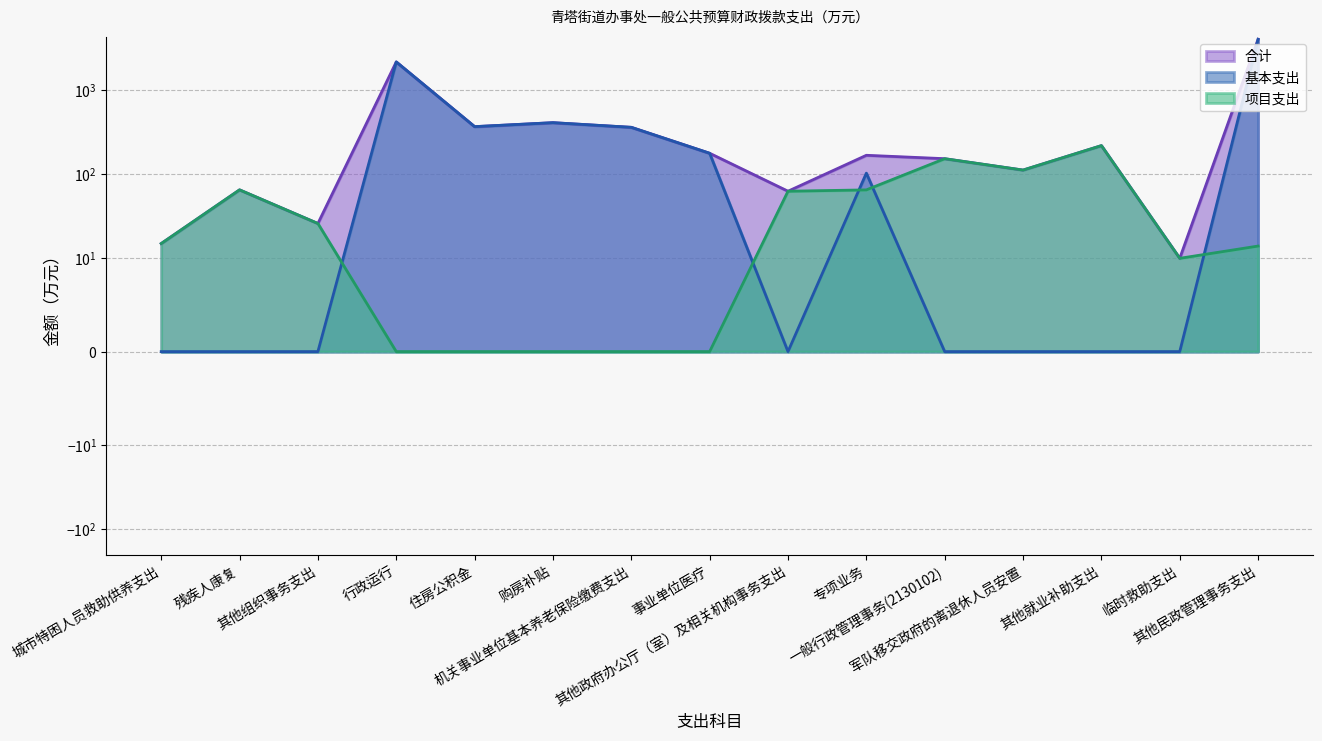

At which label is 合计 closest to 2041?

行政运行